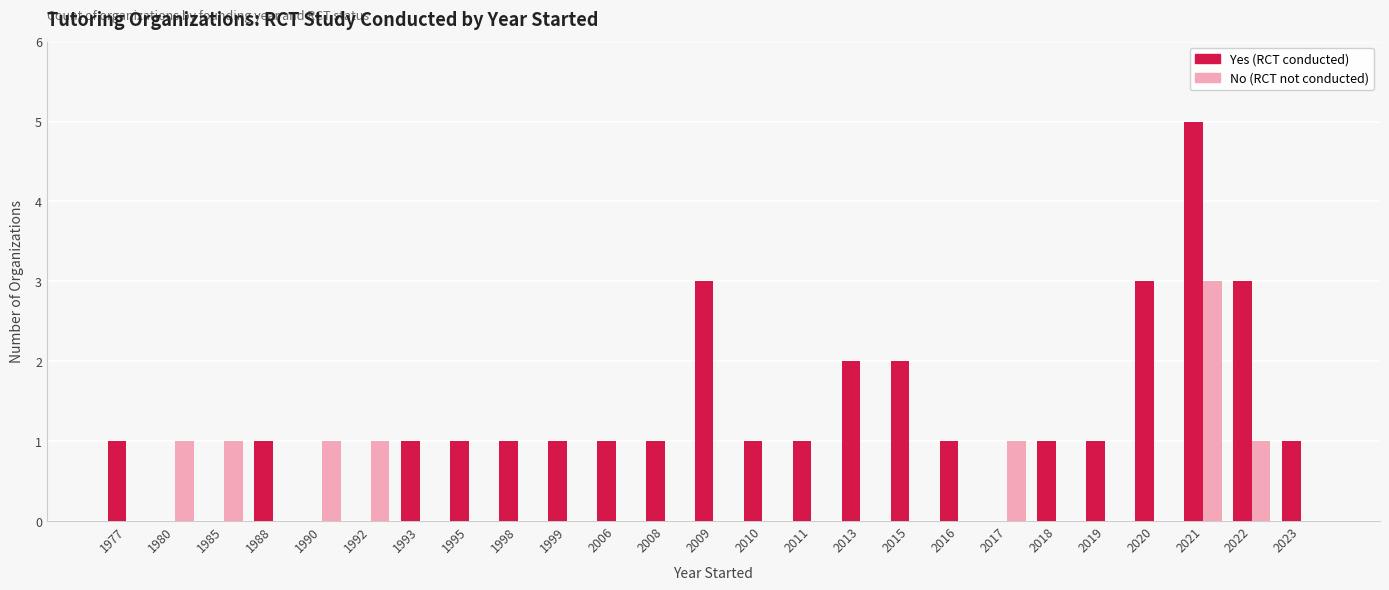

How many series are shown in this chart?

2